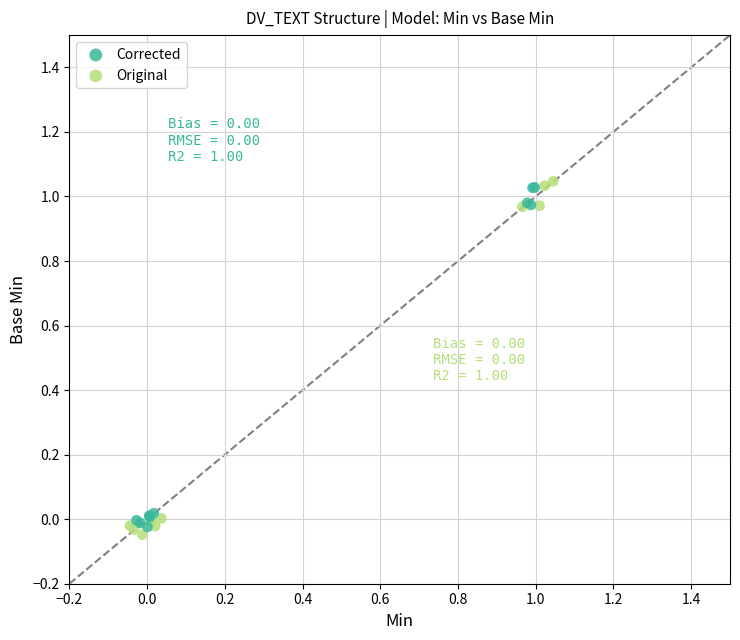

Which series contains the highest Y value?

Original